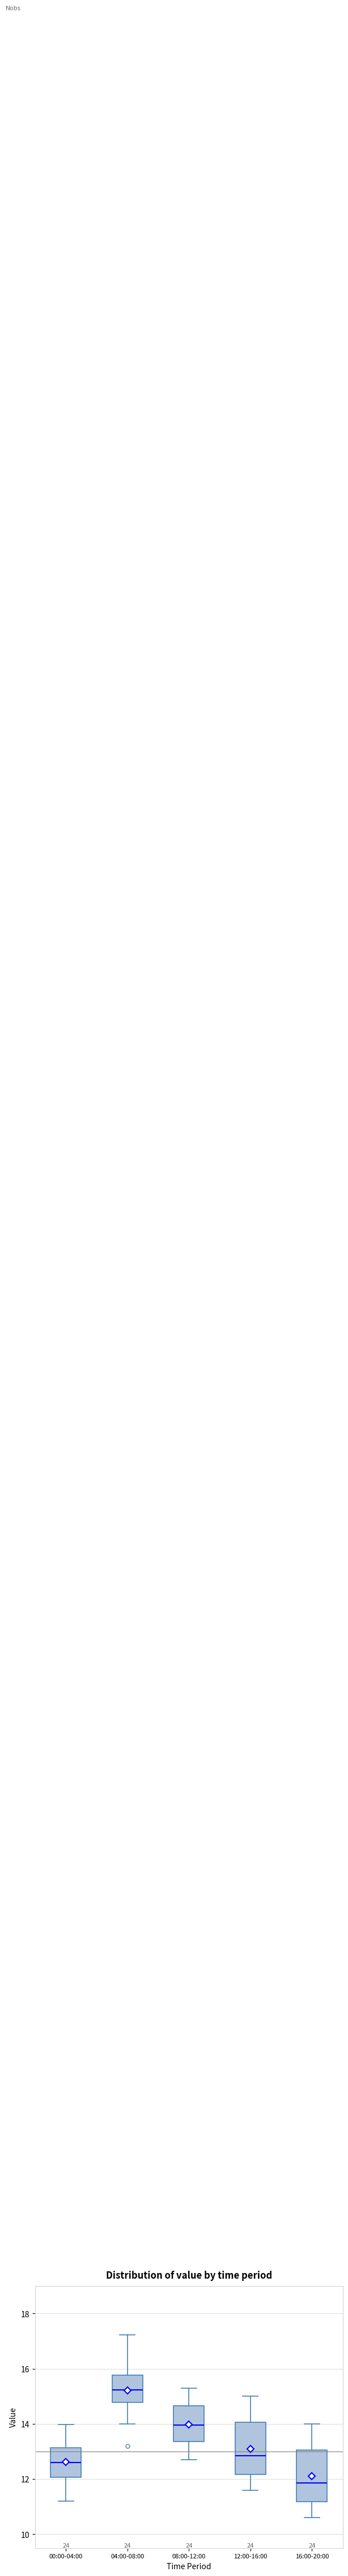

Reading left to right, transcribe this box plot: for each box, give where its median line is, the range the box spans, and where its two whiskers end, as read against the y-axis. The values are not printed on the chart, so give them approximately, as read against the axis.

00:00-04:00: median 12.6, box 12.0 to 13.2, whiskers 11.2 to 14.0
04:00-08:00: median 15.2, box 14.8 to 15.8, whiskers 14.0 to 17.2
08:00-12:00: median 14.0, box 13.4 to 14.6, whiskers 12.8 to 15.4
12:00-16:00: median 12.8, box 12.2 to 14.0, whiskers 11.6 to 15.0
16:00-20:00: median 11.8, box 11.2 to 13.0, whiskers 10.6 to 14.0